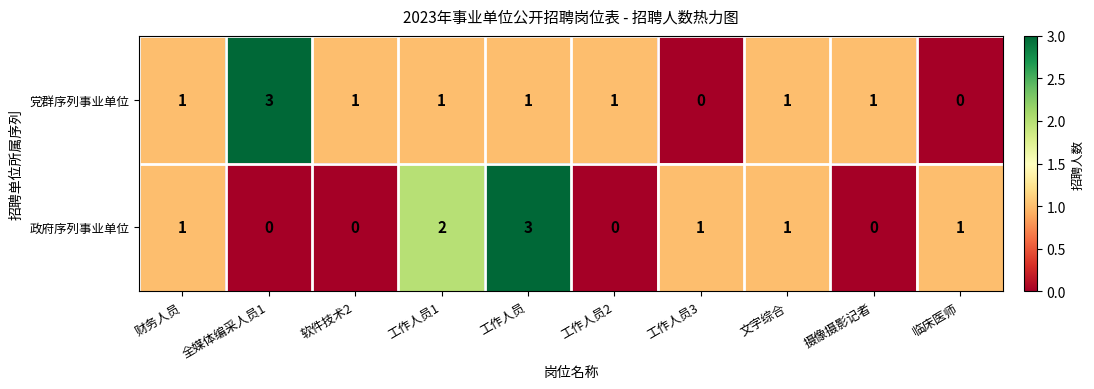

Reading left to right, list all the values displayed in this chart.

党群序列事业单位: 财务人员=1	全媒体编采人员1=3	软件技术2=1	工作人员1=1	工作人员=1	工作人员2=1	工作人员3=0	文字综合=1	摄像摄影记者=1	临床医师=0
政府序列事业单位: 财务人员=1	全媒体编采人员1=0	软件技术2=0	工作人员1=2	工作人员=3	工作人员2=0	工作人员3=1	文字综合=1	摄像摄影记者=0	临床医师=1